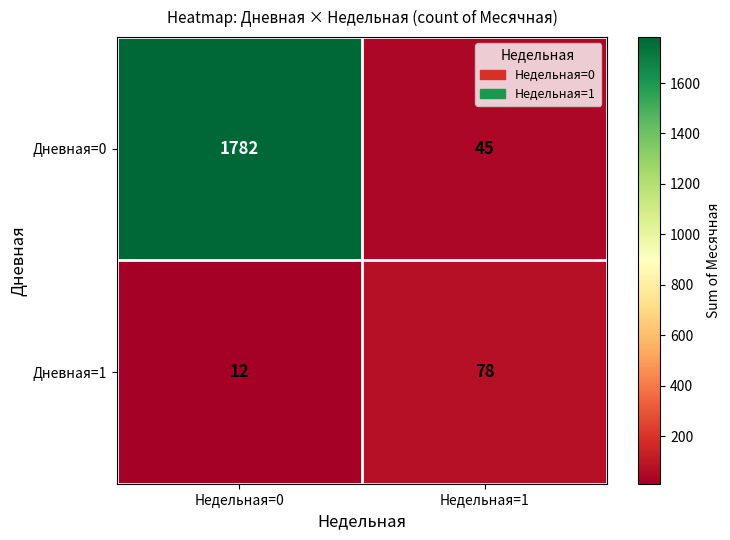

Reading left to right, what are all the values shown in this chart?

Дневная=0: 1782	45
Дневная=1: 12	78